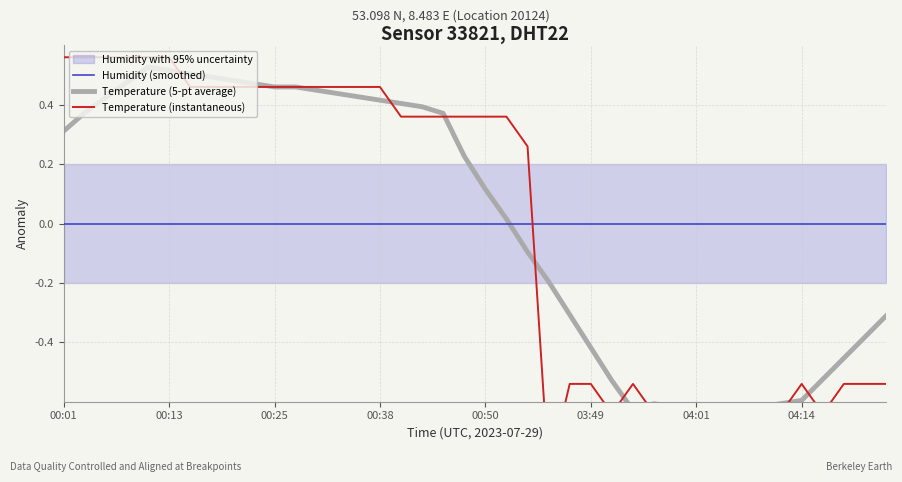

How many lines are shown in the chart?

3